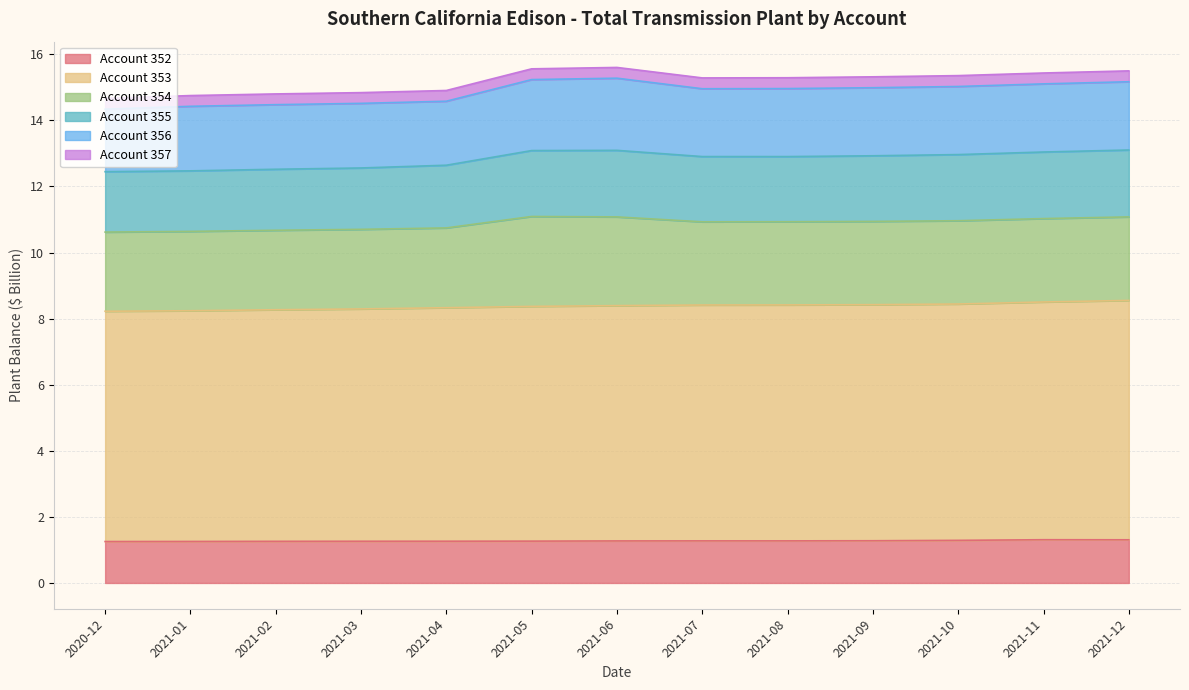

What is the total value across all series at 2021-06?

15.6